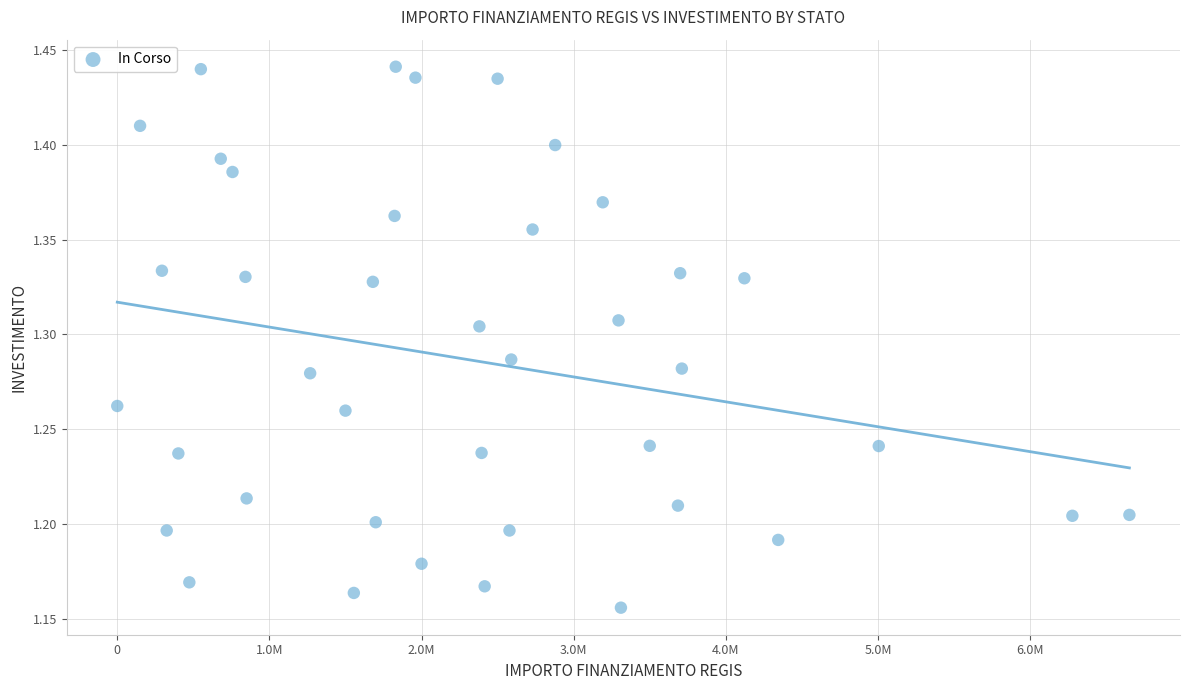

What is the range of Y values (max minus min)?

0.3